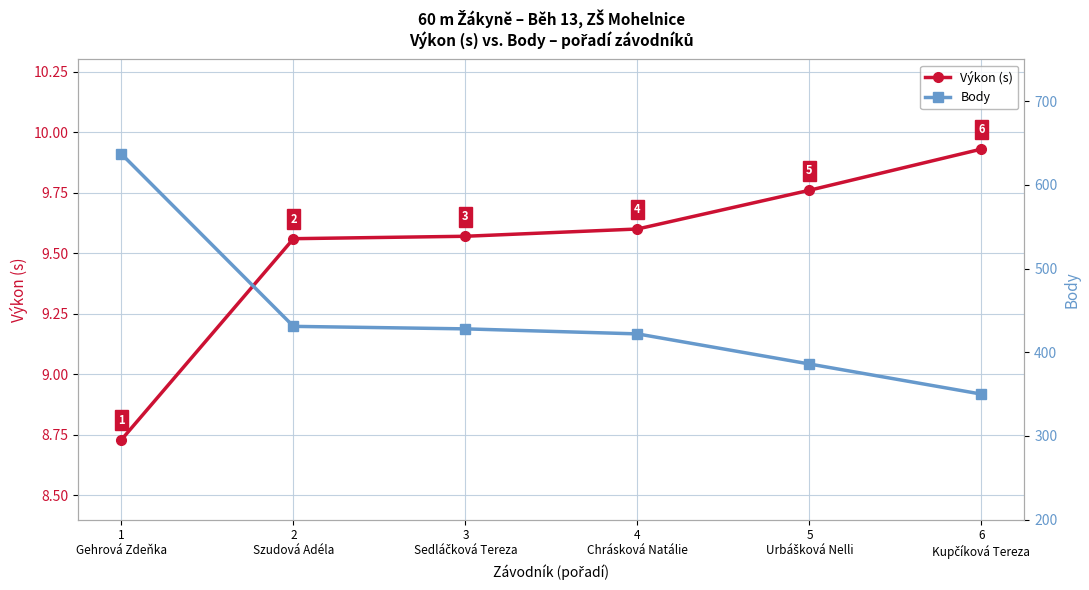

What is the sum of all Výkon (s) values?

57.1